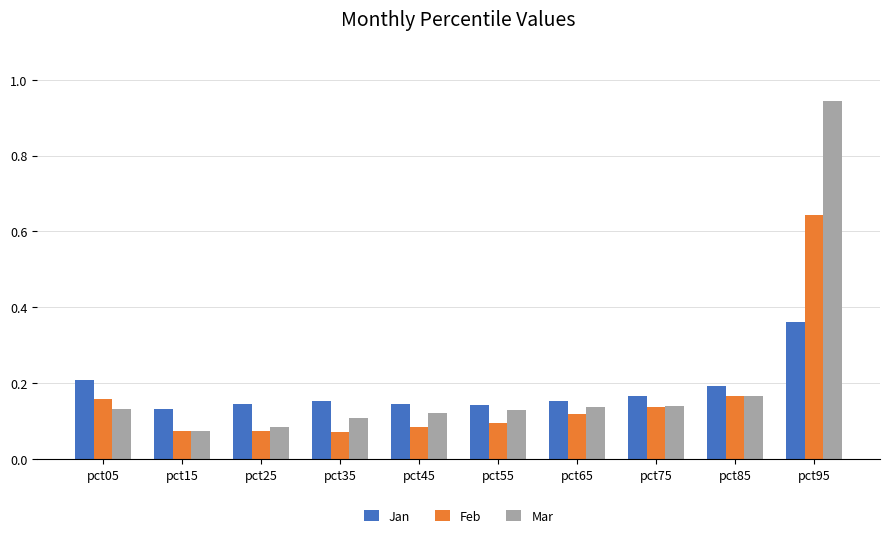

How many Feb values are between 0 and 1?

10